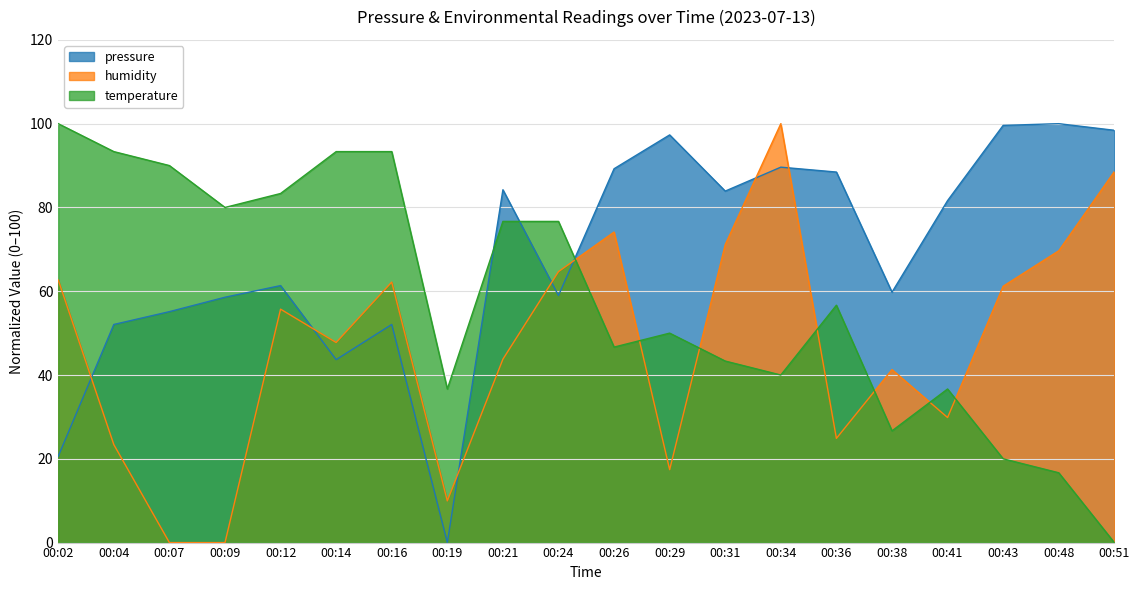

Reading right to left, what are all the values shown in this chart?

pressure: 98.4	100.0	99.6	81.6	59.8	88.5	89.6	83.9	97.3	89.2	59.0	84.2	0.0	52.1	43.7	61.3	58.6	55.1	52.1	20.6
humidity: 88.6	69.7	61.2	29.9	41.3	24.9	100.0	71.1	17.4	74.1	64.7	43.8	10.0	62.2	47.8	55.7	0.0	0.0	23.4	62.7
temperature: 0.0	16.7	20.0	36.7	26.7	56.7	40.0	43.3	50.0	46.7	76.7	76.7	36.7	93.3	93.3	83.3	80.0	90.0	93.3	100.0